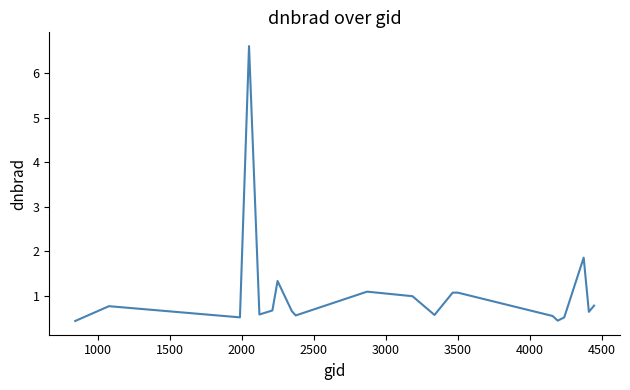

What is the maximum value shown in the chart?

6.6